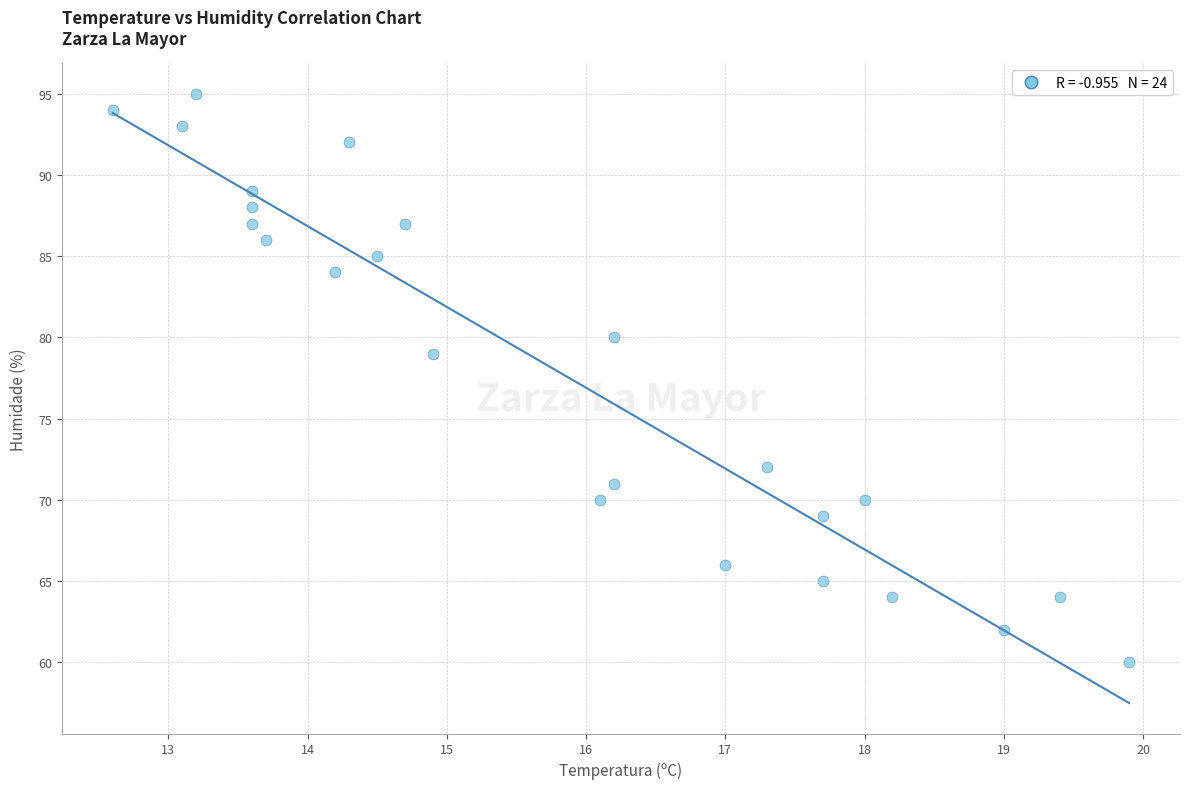

What Y value in the scatter plot is closest to 77?

79